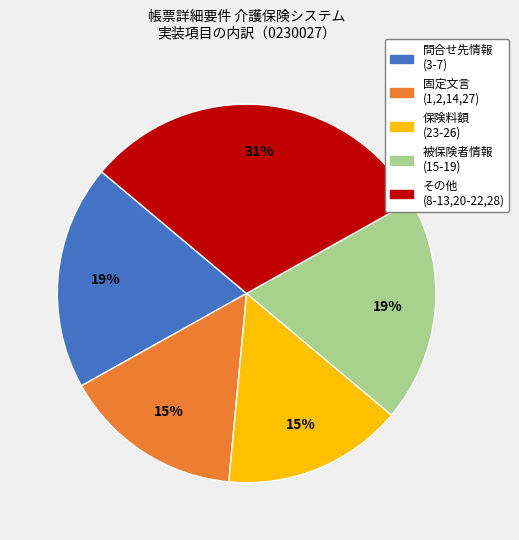

To the nearest percent, what is the average slice percentage?

20%